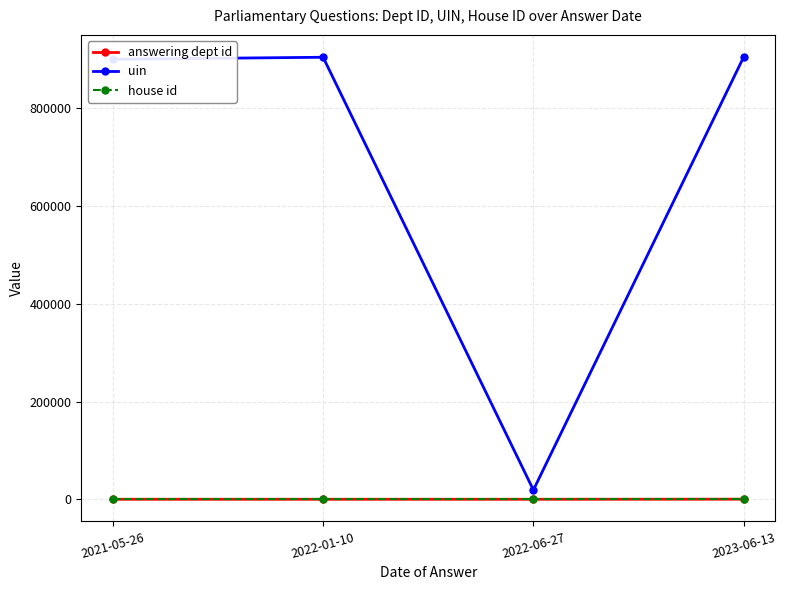

Where is uin nearest to the value 462187?

2021-05-26